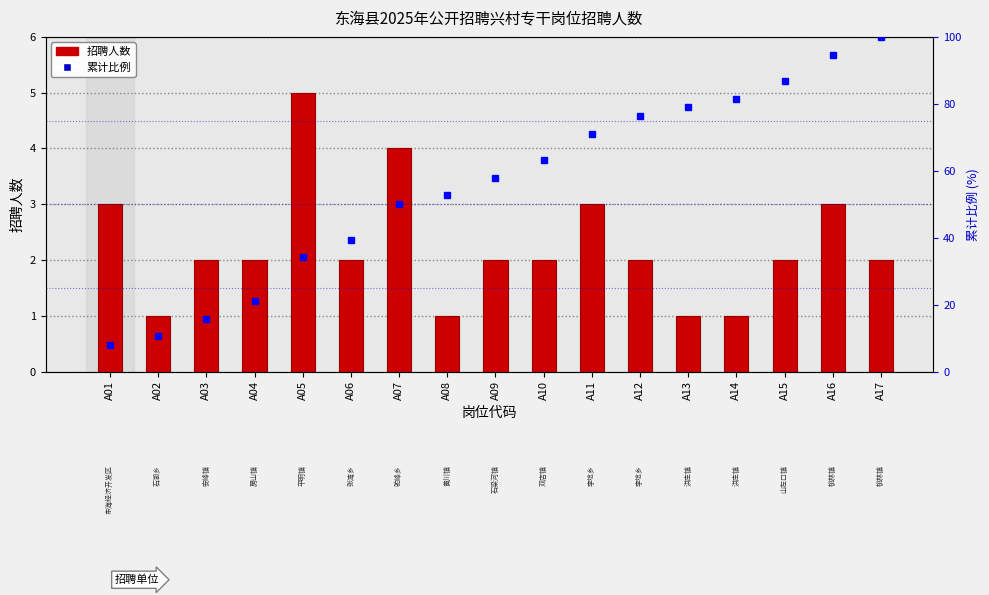

The value of 招聘人数 at A12 is 1.0. True or false?

False